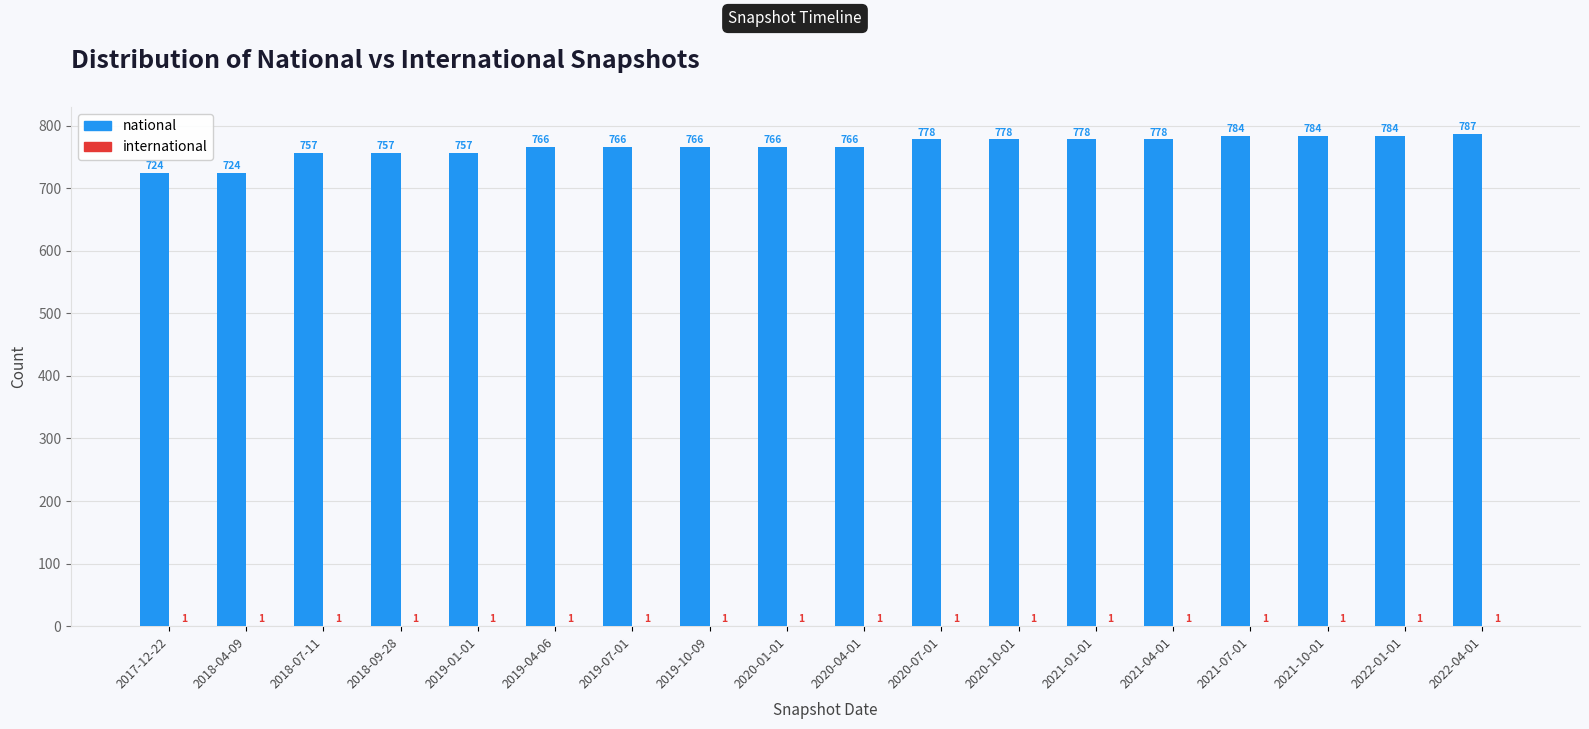

What value does the national series have at 2020-01-01?

766